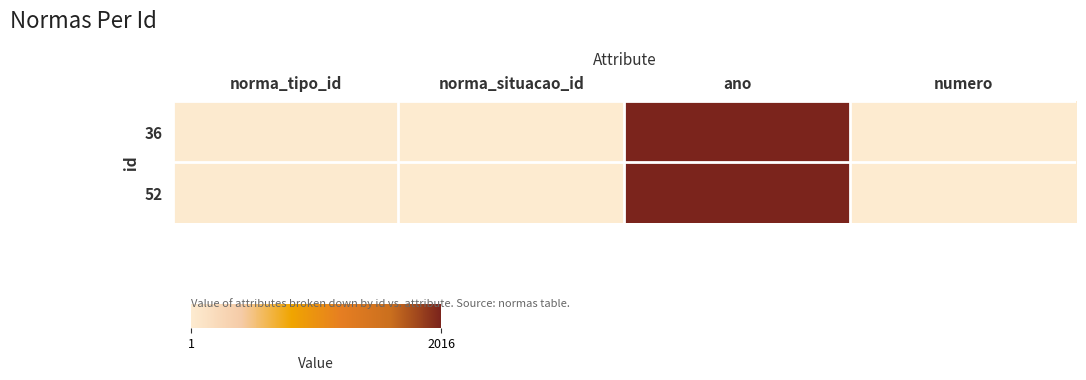

Which series has the largest total across all categories?

36